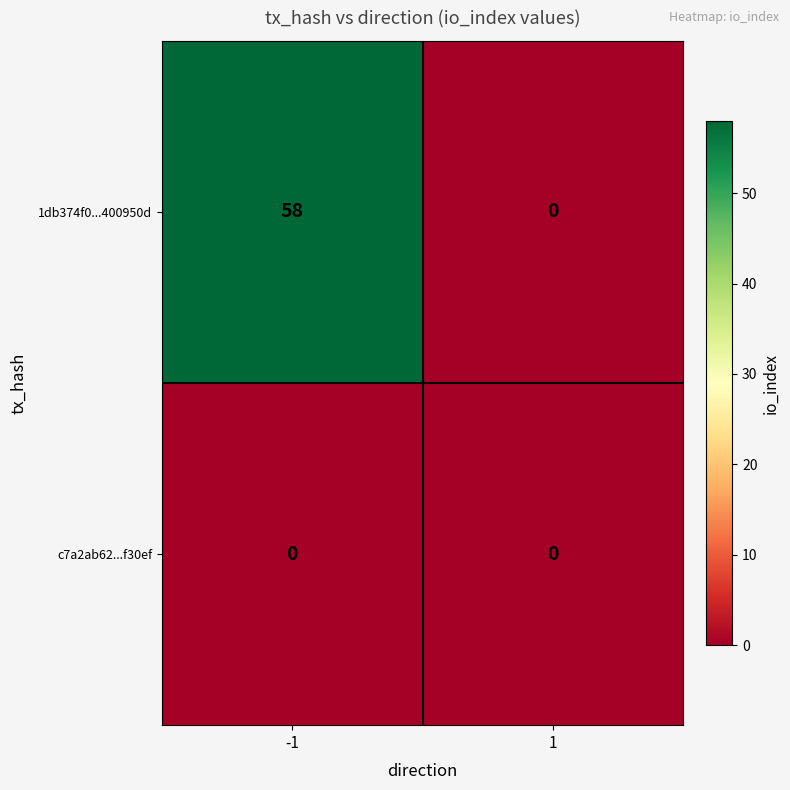

Reading right to left, transcribe all the data shown in this chart.

1db374f0...400950d: 1=0	-1=58
c7a2ab62...f30ef: 1=0	-1=0